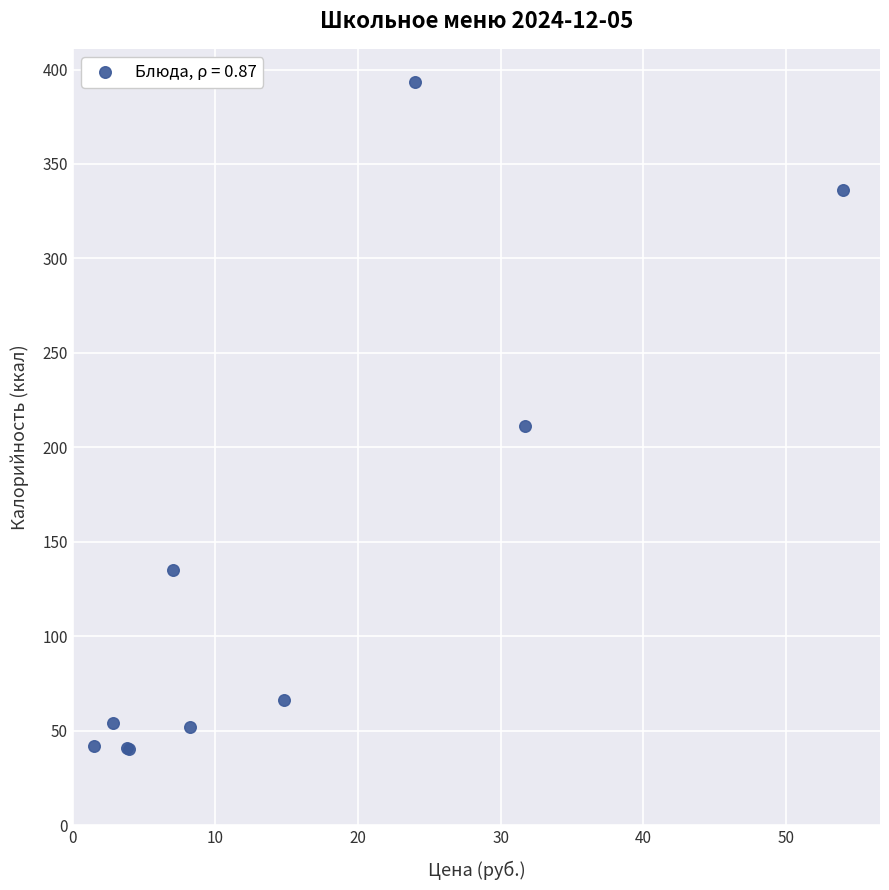

What Y value in the scatter plot is closest to 216?

211.2